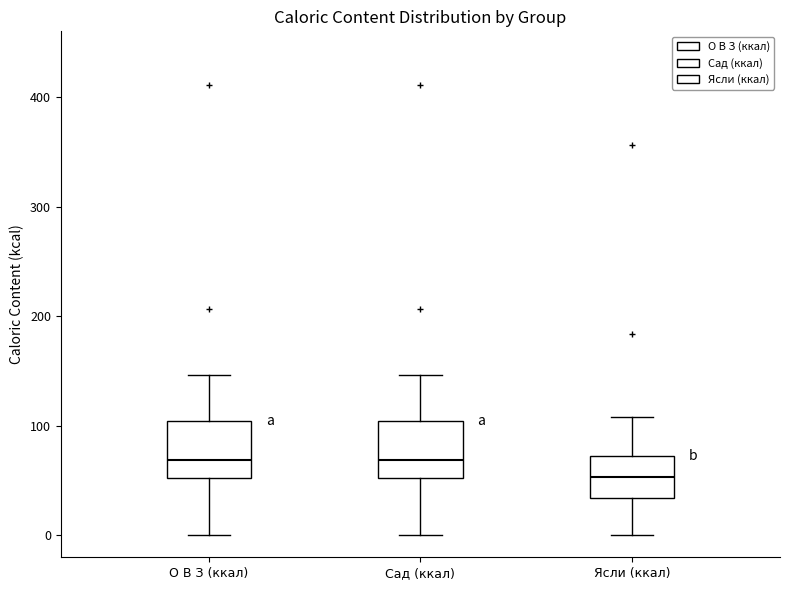

Reading left to right, transcribe this box plot: for each box, give where its median line is, the range the box spans, and where its two whiskers end, as read against the y-axis. The values are not printed on the chart, so give them approximately, as read against the axis.

О В З (ккал): median 70, box 50 to 100, whiskers 0 to 150
Сад (ккал): median 70, box 50 to 100, whiskers 0 to 150
Ясли (ккал): median 50, box 30 to 70, whiskers 0 to 110